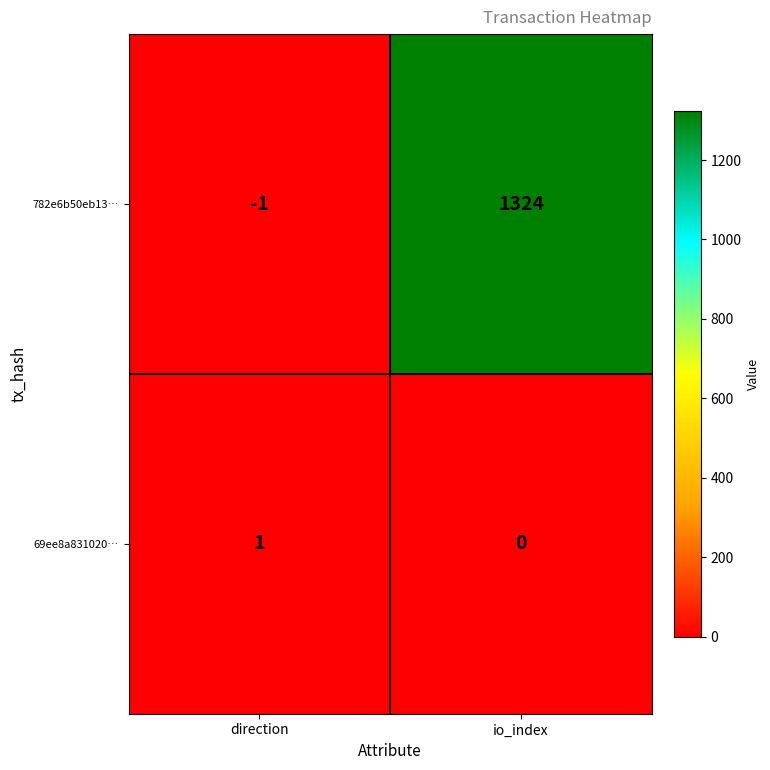

What is the average value of the 782e6b50eb13… series?

662